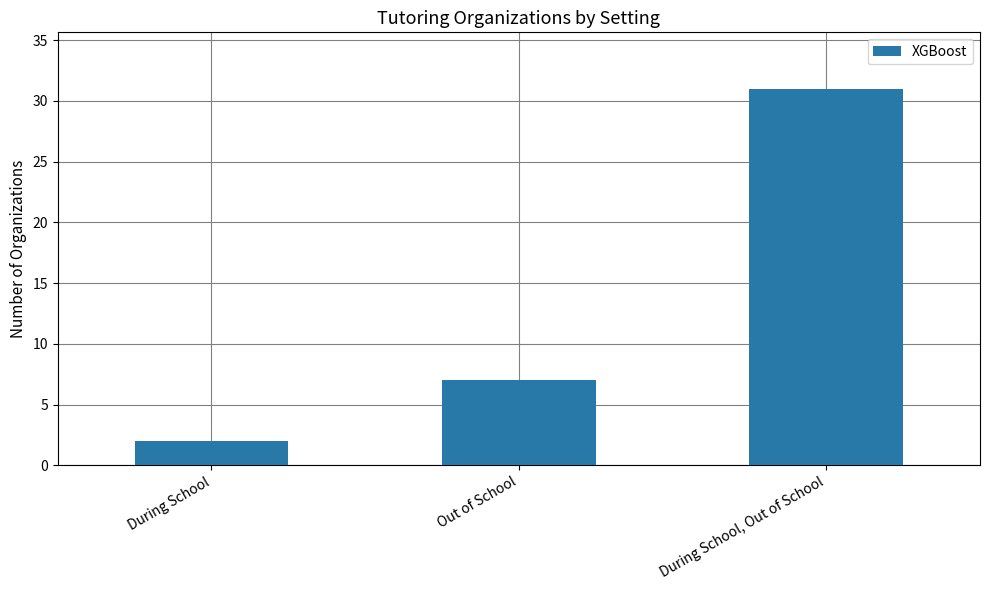

At which category does the chart reach its peak across all series?

During School, Out of School